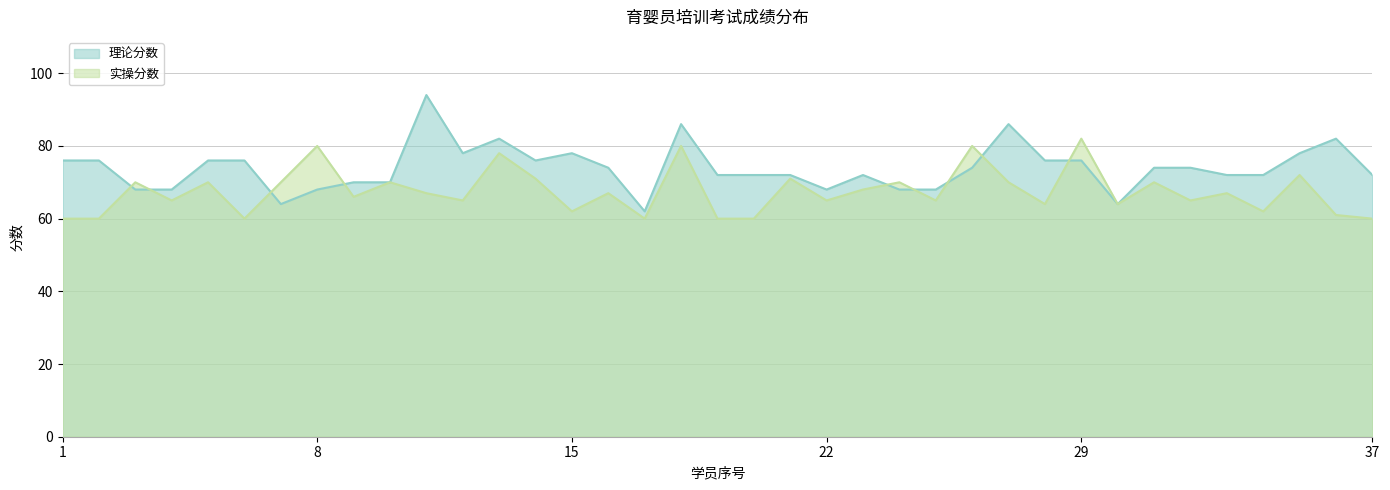

How many interior local peaks does the 实操分数 series have?

14